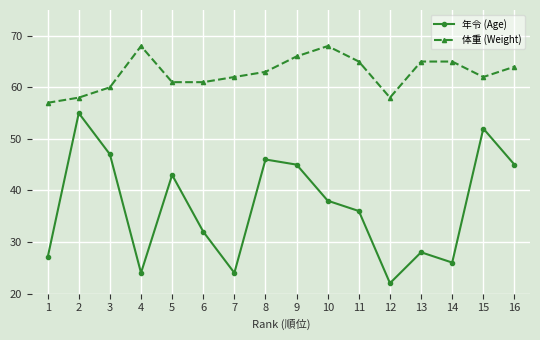

What are all the series names shown in the legend?

年令 (Age), 体重 (Weight)